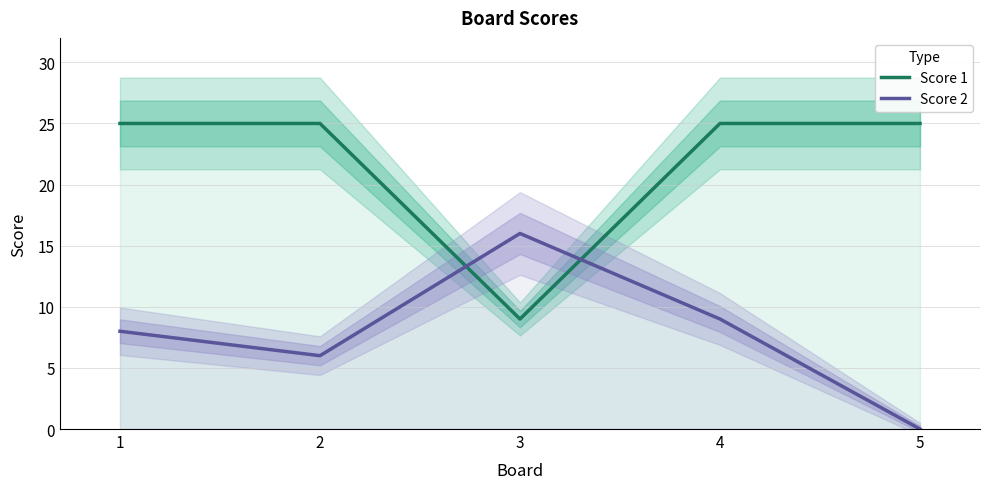

What is the total value across all series at 5?

25